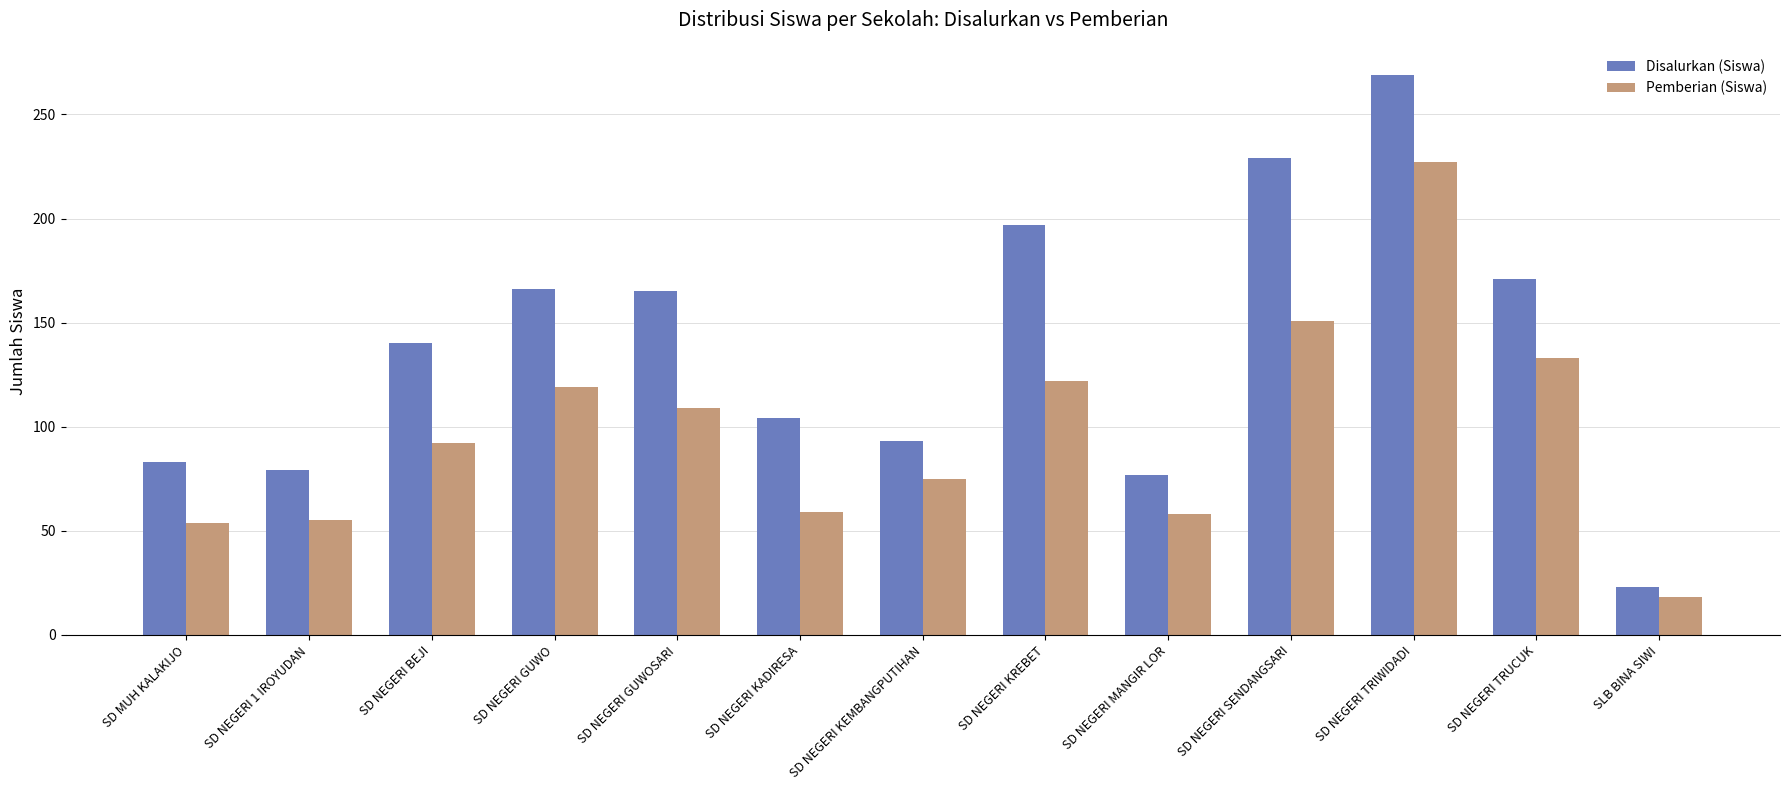

How many bars are there in total?

26